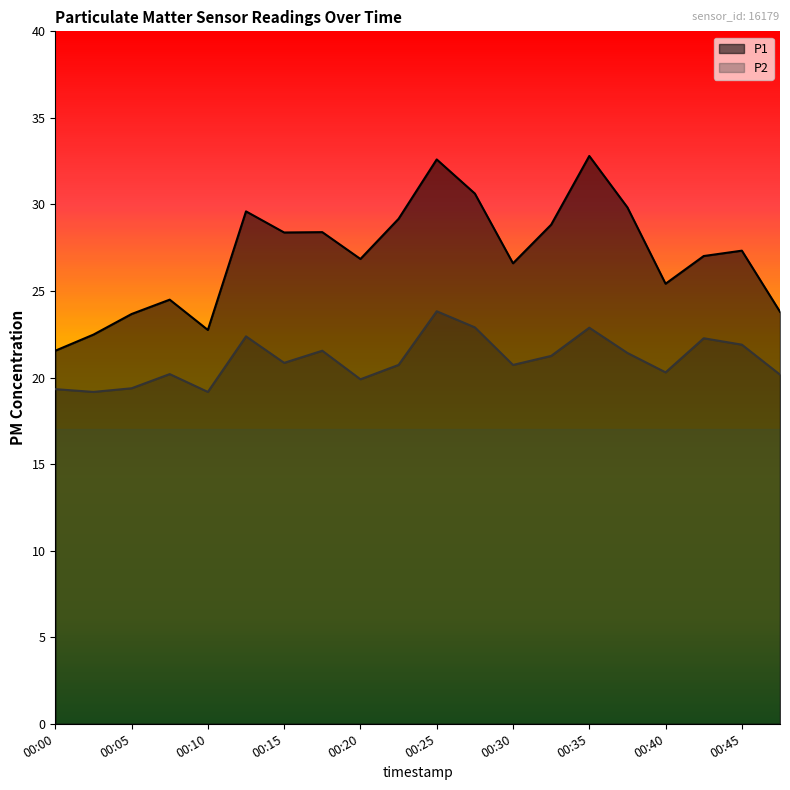

True or false: P1 has more than 0 interior local peaks.

True